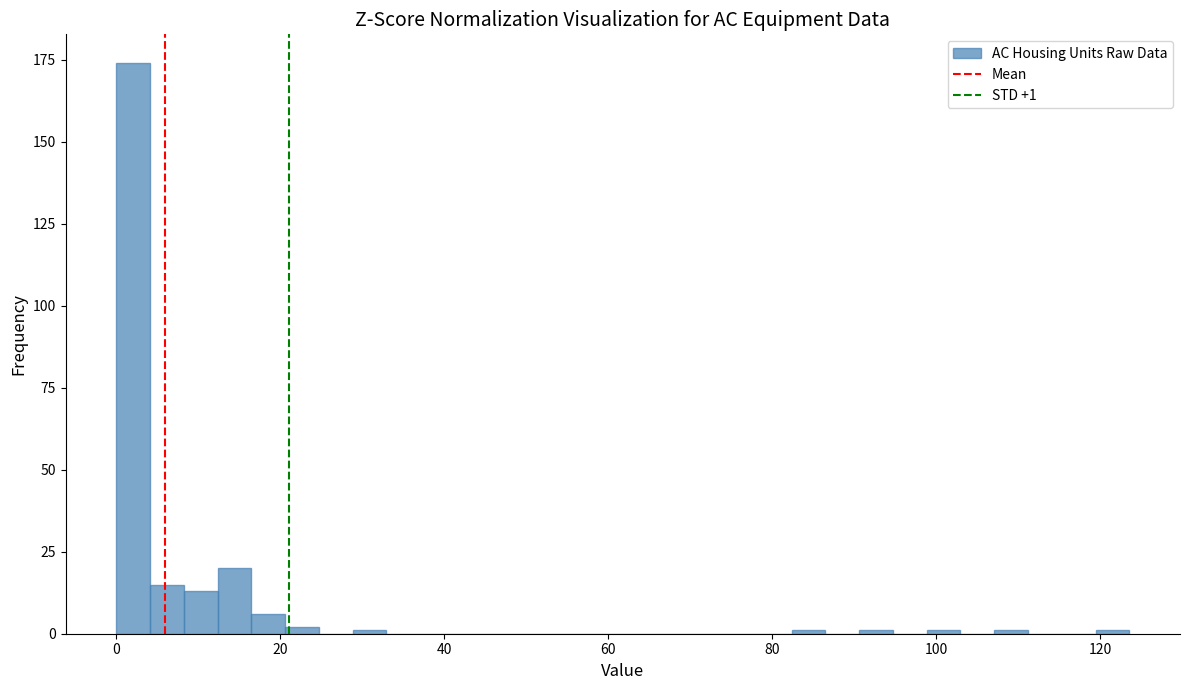

Around what value on the x-axis is the tallest bar? Give the approximate position of its centre, as read against the axis.

2